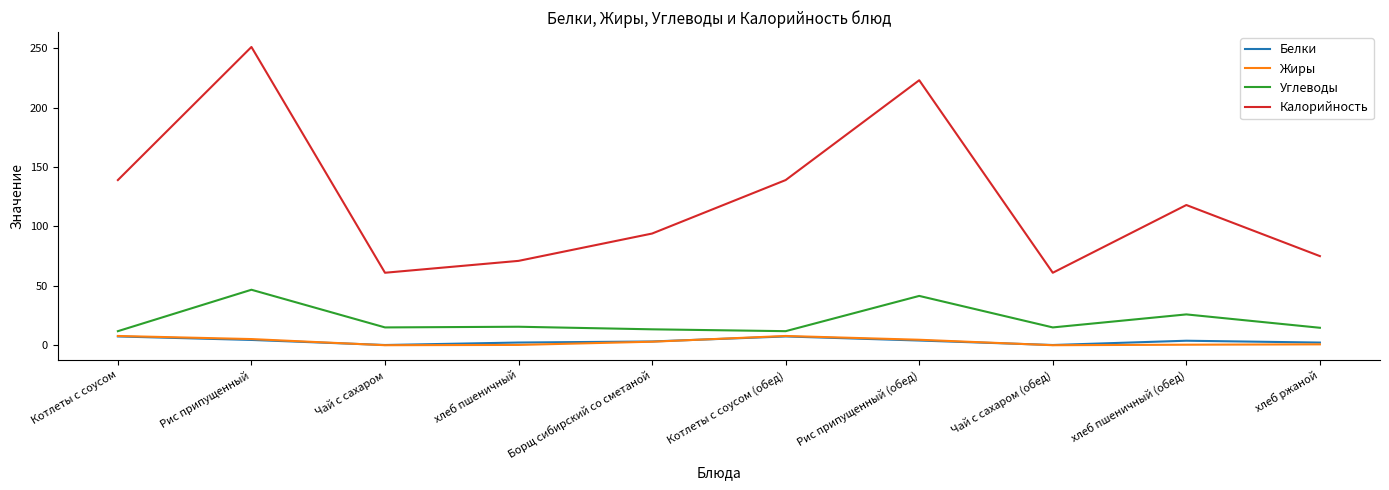

The Калорийность series shows 71.0 at хлеб пшеничный. True or false?

True